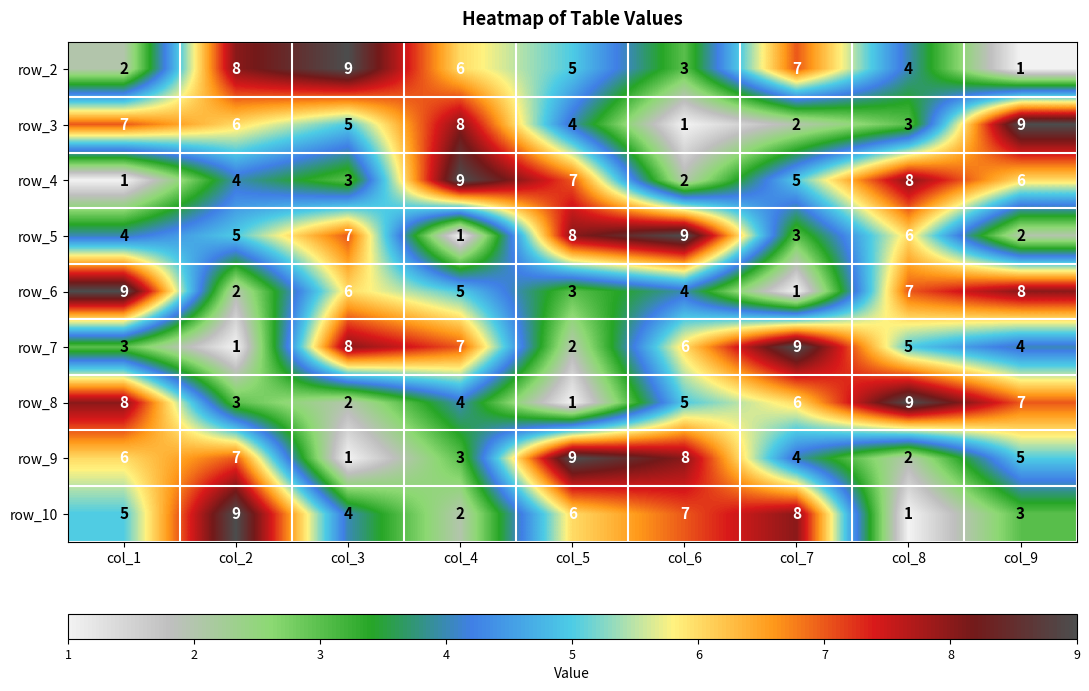

What value does the row_8 series have at col_4?

4